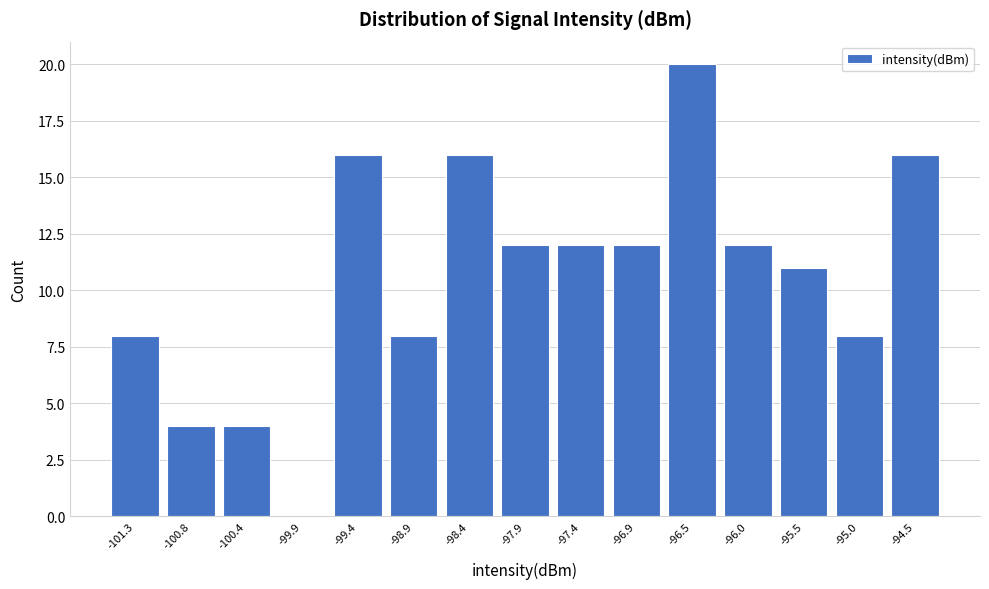

Over which range of the x-axis is the bar tallest?

-96.70 to -96.20